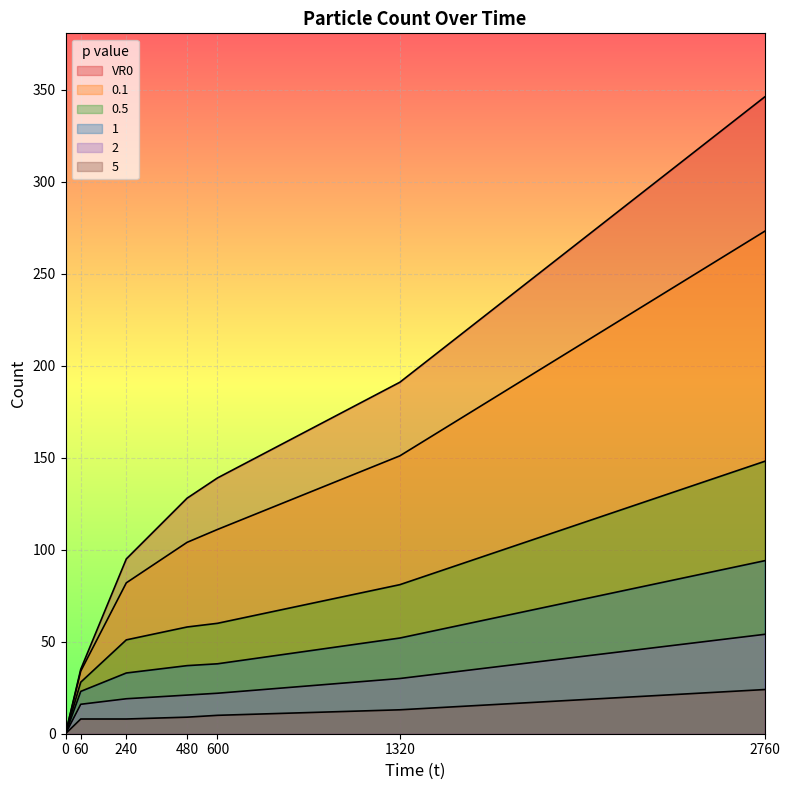

What is the sum of the 5 values at 2760 and 0?

24